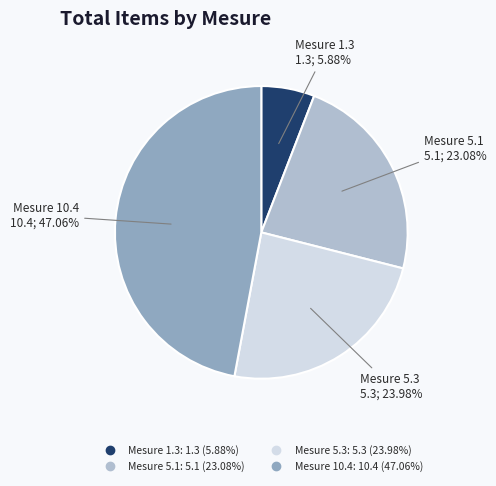

Is there any slice that represents more than half of the pie?

No